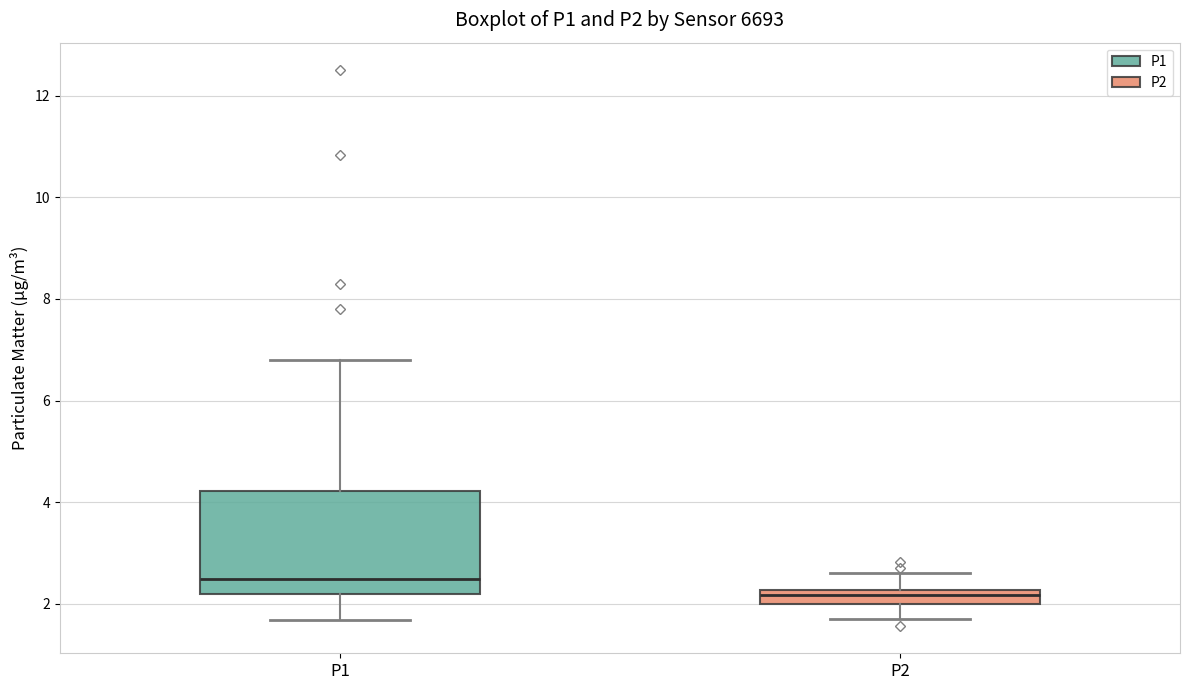

Where is the lower edge of the box for P1 on the y-axis? The values are not printed on the chart, so give them approximately, as read against the axis.

2.2